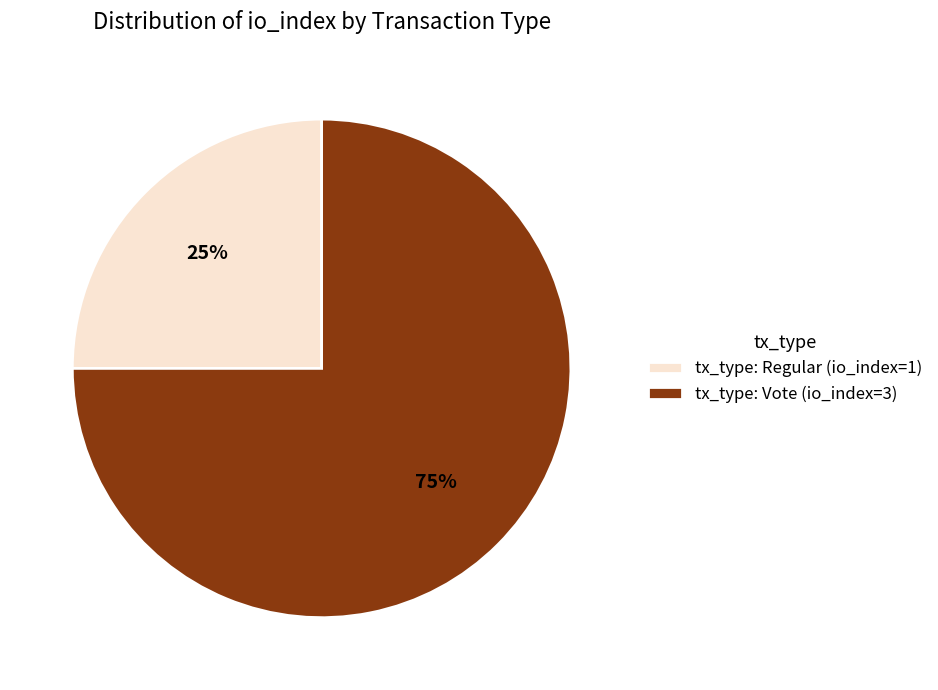

The tx_type: Vote (io_index=3) slice represents 75% of the pie. True or false?

True